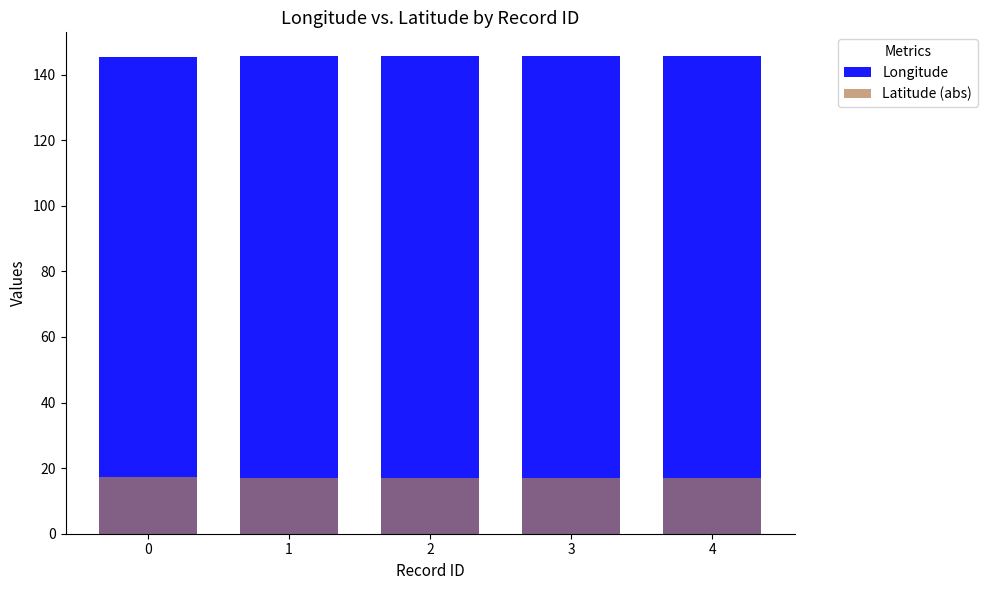

At which label does Longitude reach its peak?

4